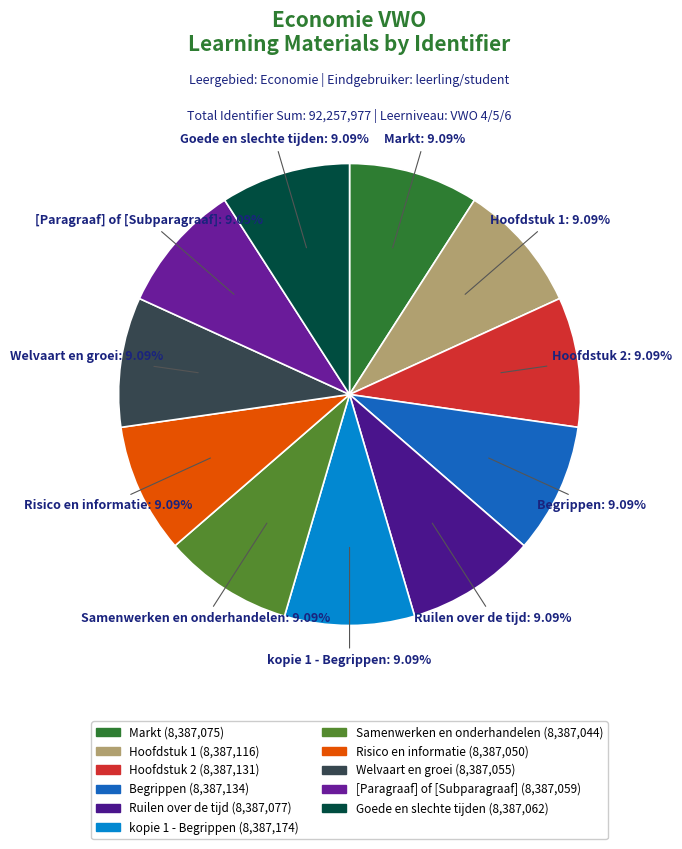

To the nearest percent, what percentage of the pie is kopie 1 - Begrippen?

9%